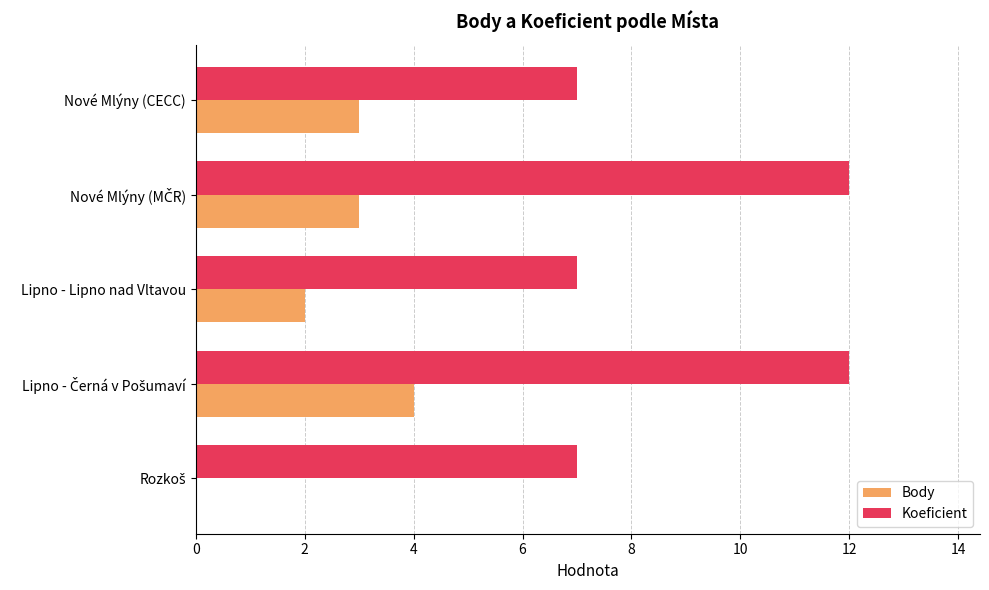

Which series has the largest total across all categories?

Koeficient